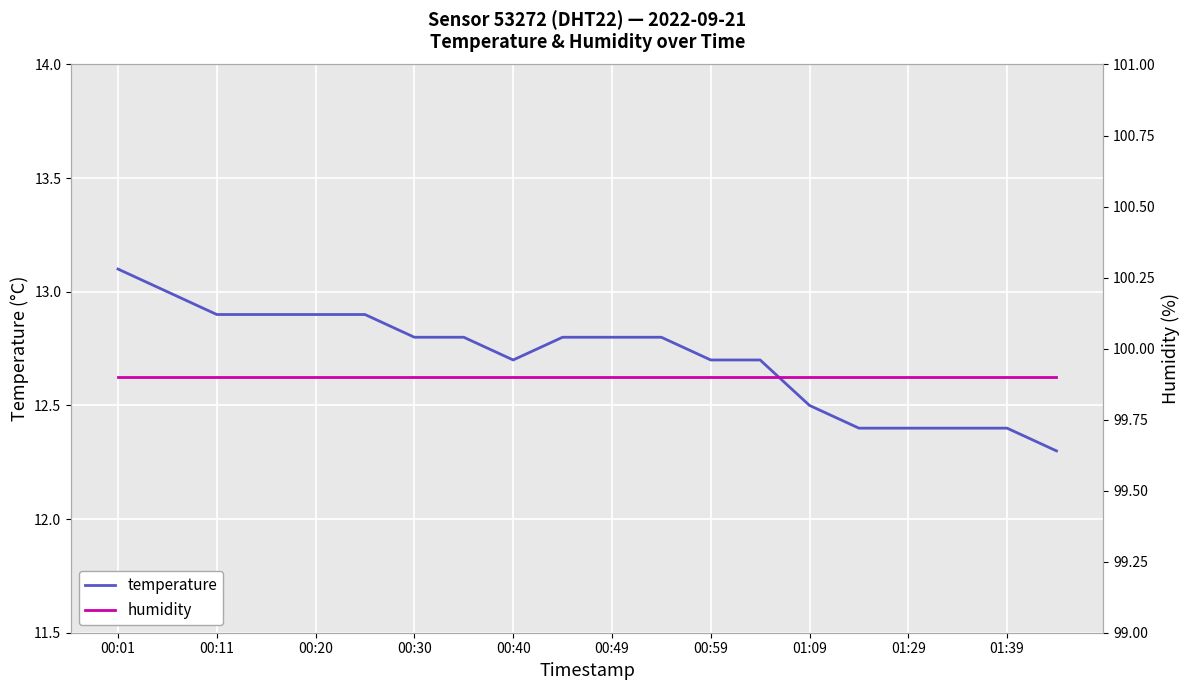

The value of temperature at 00:49 is 12.8. True or false?

True